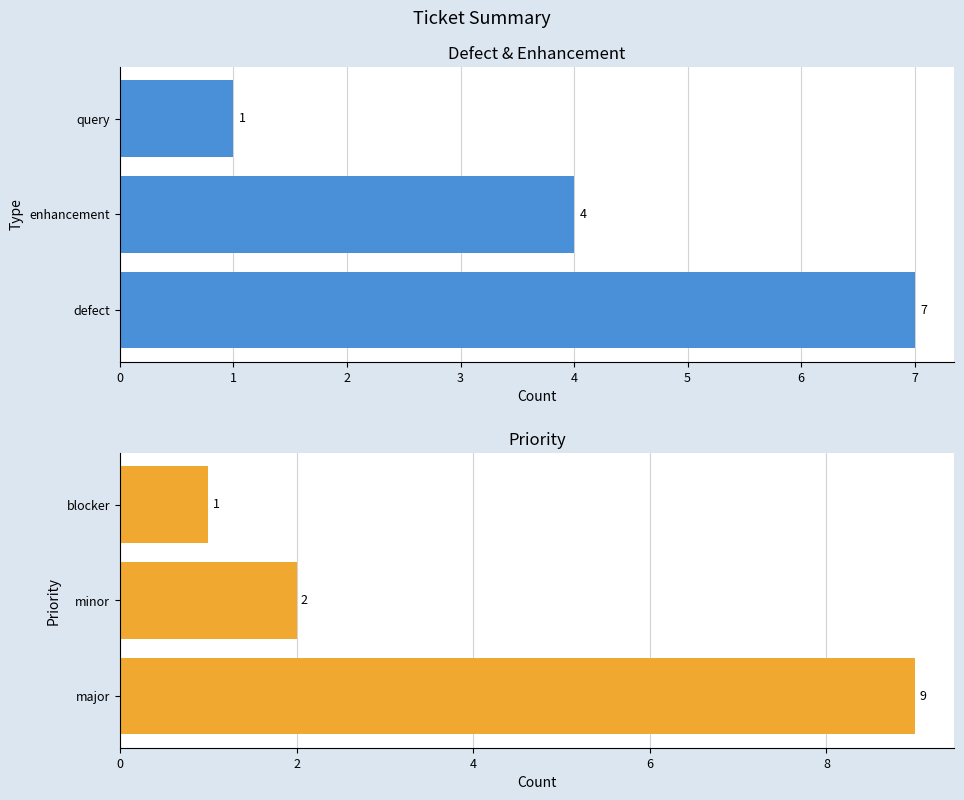

True or false: major/minor/blocker has a value of 2 at 2.

False